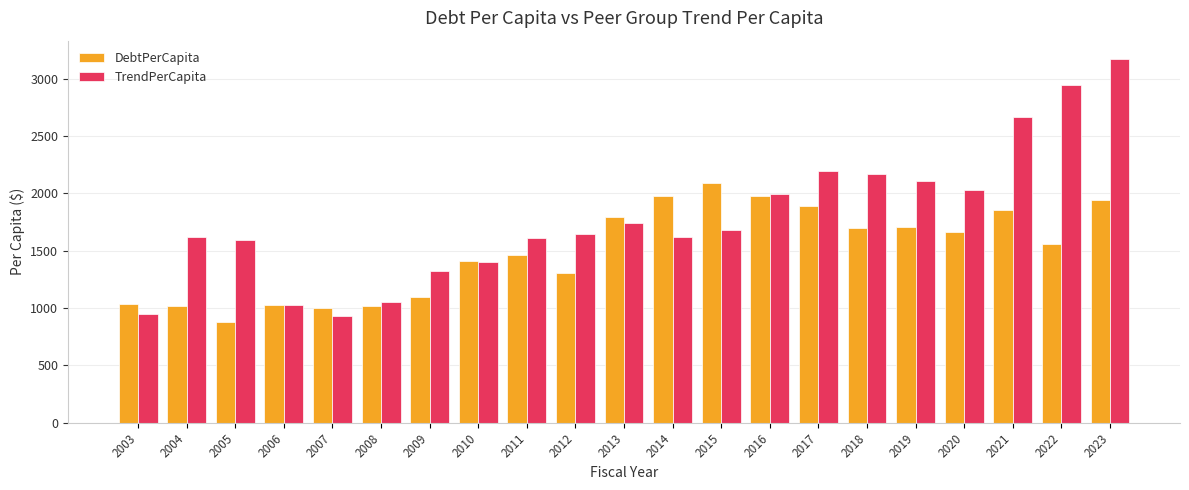

At which category is the sum across all series the highest?

2023